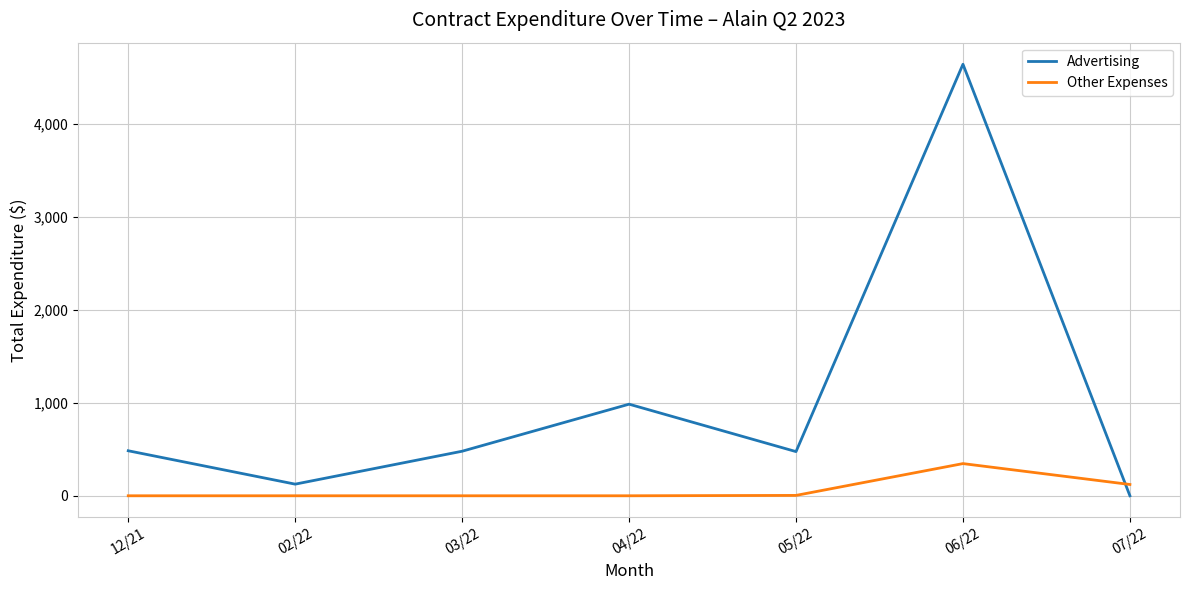

What is the approximate value of Advertising at 02/22?

125.0